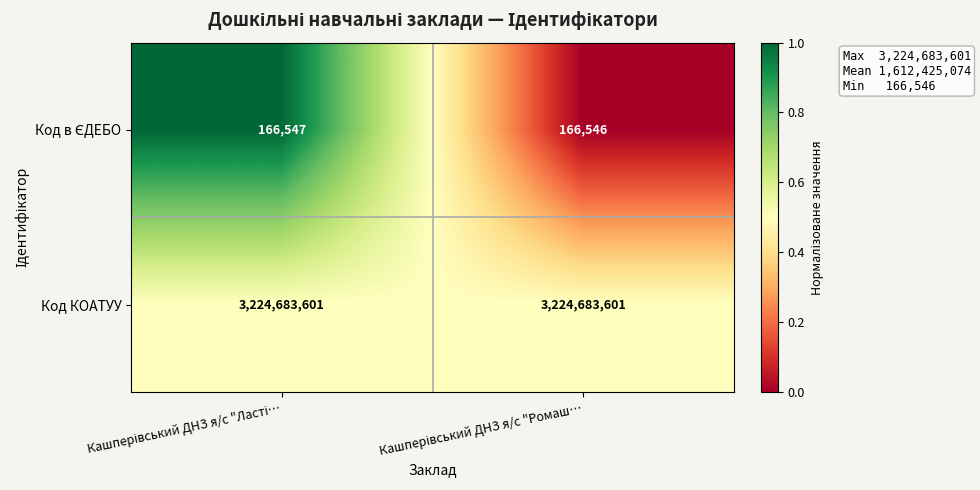

Which series has the largest total across all categories?

Код КОАТУУ